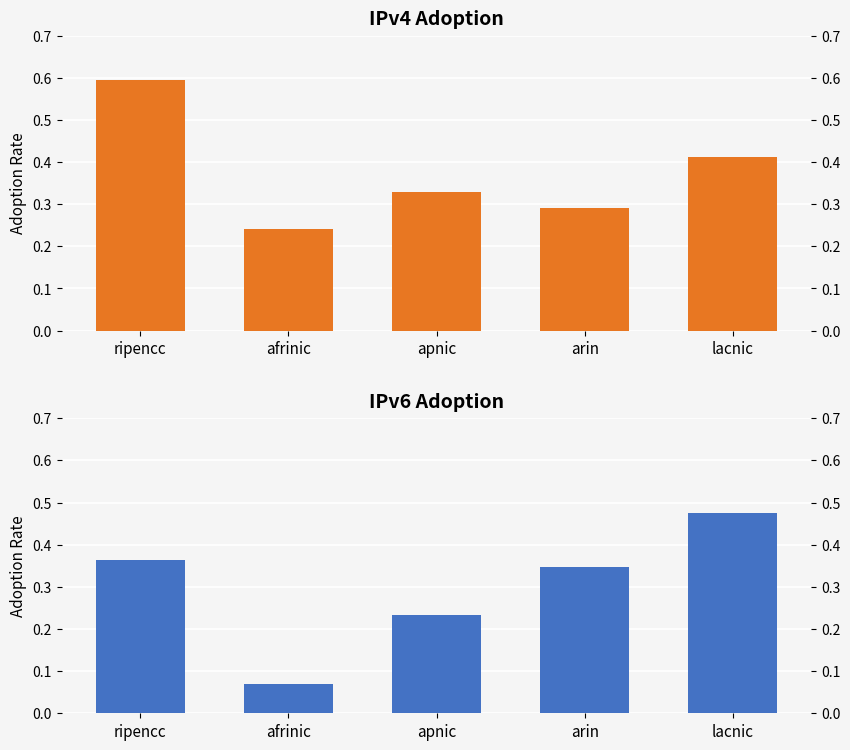

Which series changed the most between ripencc and apnic?

IPv4 adoption